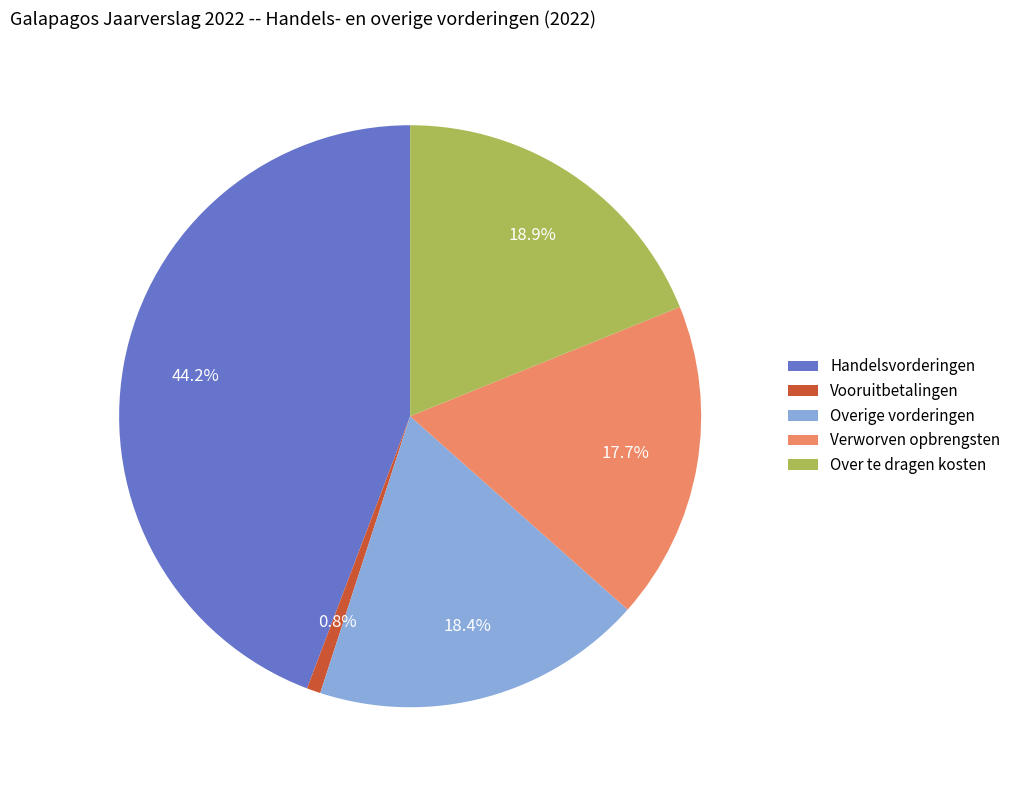

Which has a higher value, Overige vorderingen or Verworven opbrengsten?

Overige vorderingen